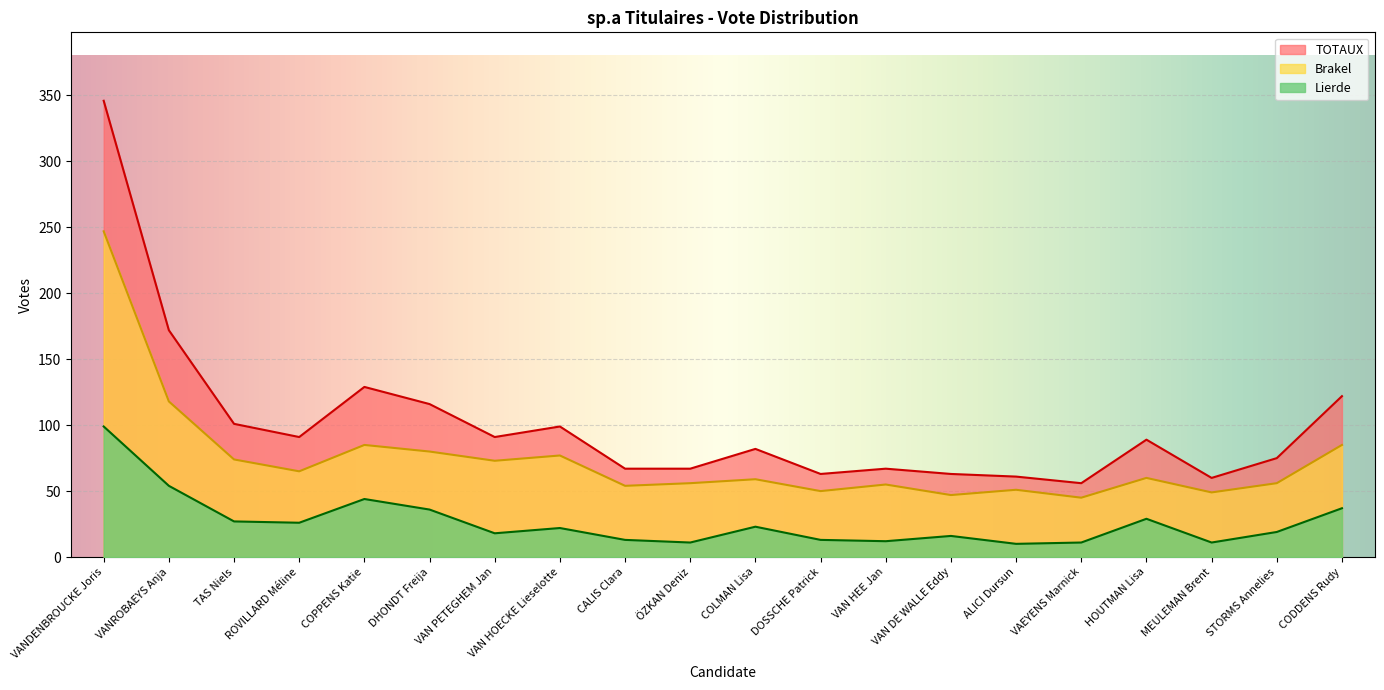

What is the sum of the Lierde values at ÖZKAN Deniz and TAS Niels?

38